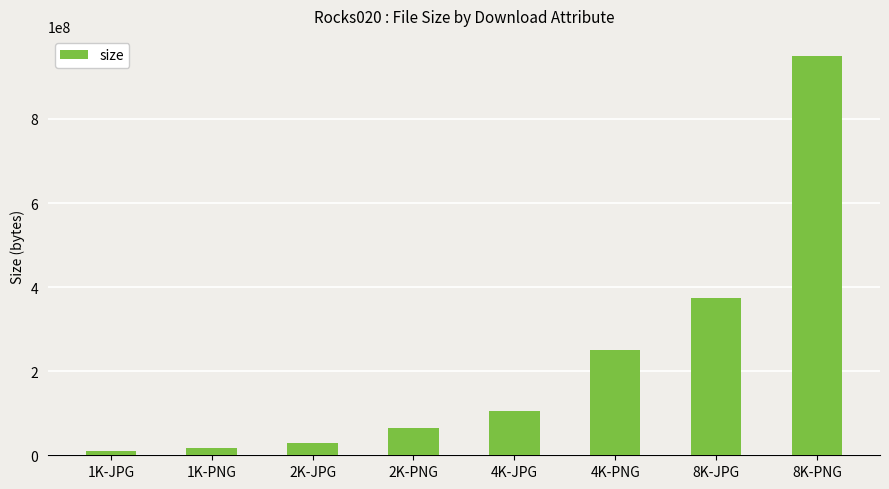

Rank the categories by value from lowest to highest.

1K-JPG, 1K-PNG, 2K-JPG, 2K-PNG, 4K-JPG, 4K-PNG, 8K-JPG, 8K-PNG